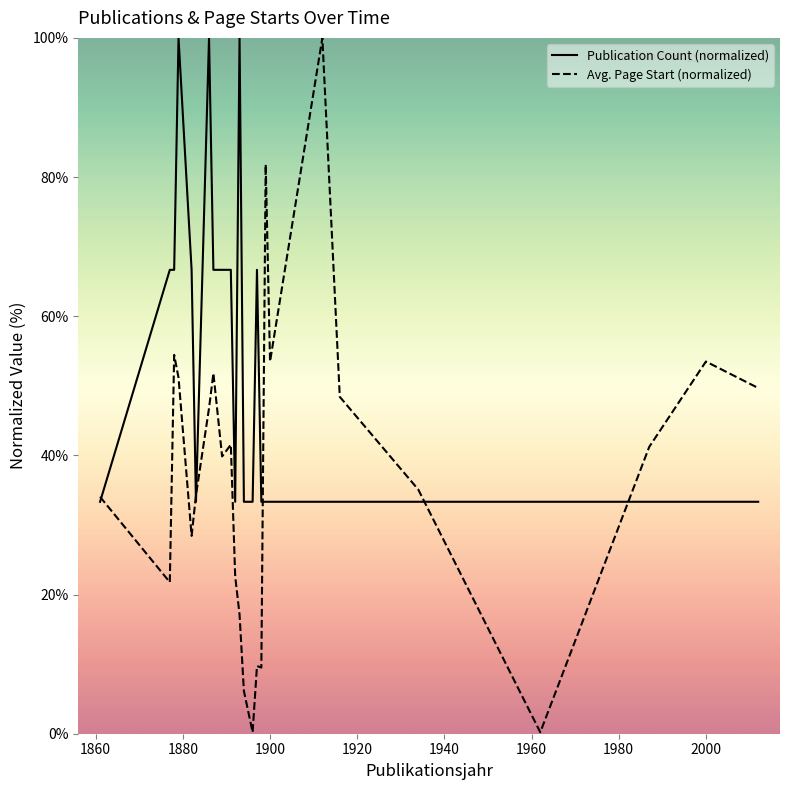

What is the value of the Avg. Page Start (normalized) point at the 8th from the left?

51.8